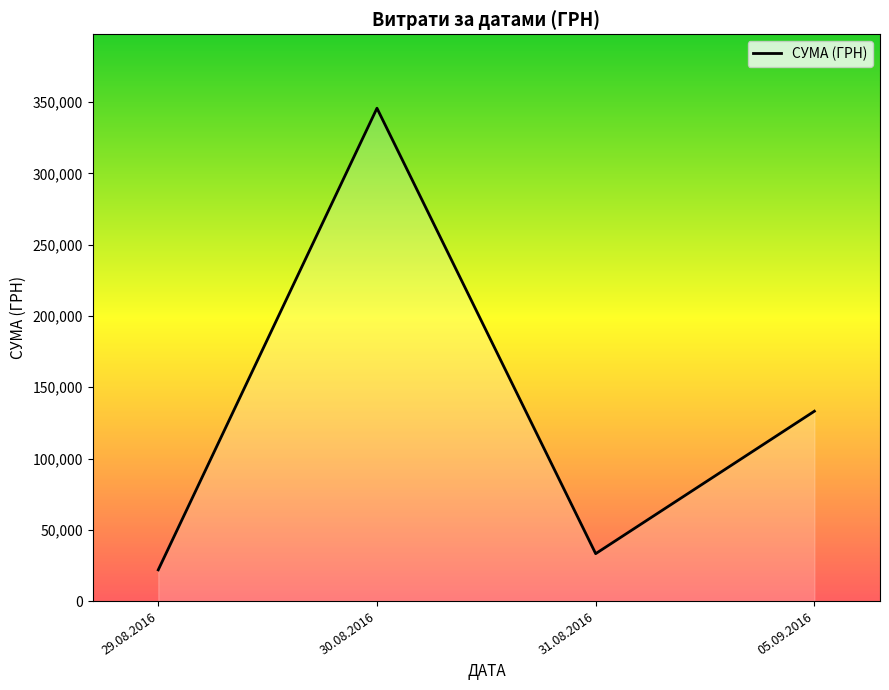

The chart shows a value of 39839.5 at 05.09.2016. True or false?

False